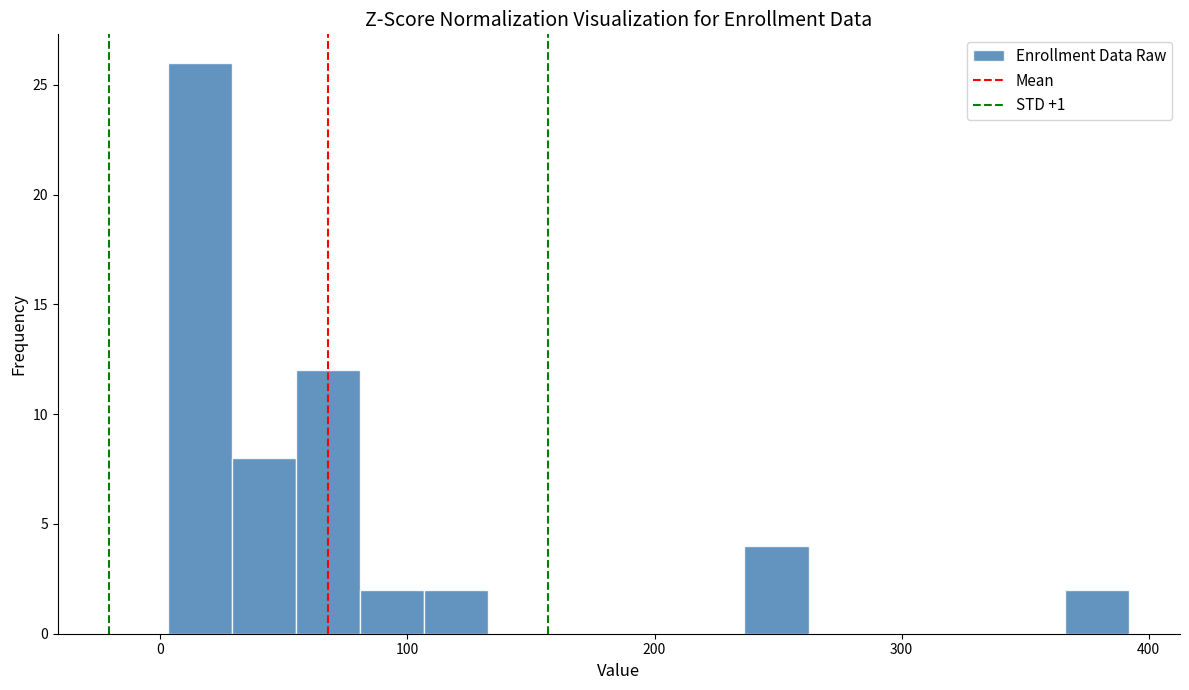

Read against the x-axis, roughly where is the centre of the tallest bar?

20